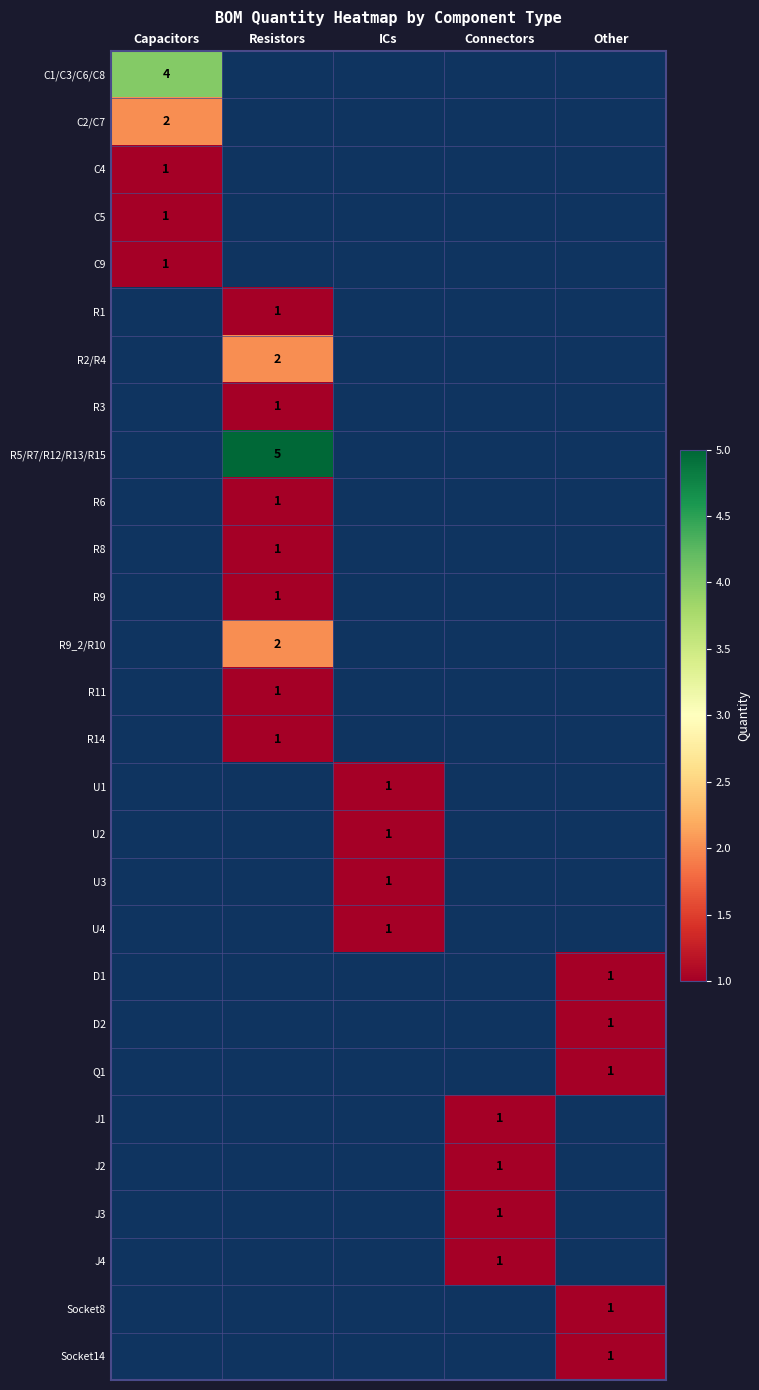

The value of Socket8 at Other is 1. True or false?

True